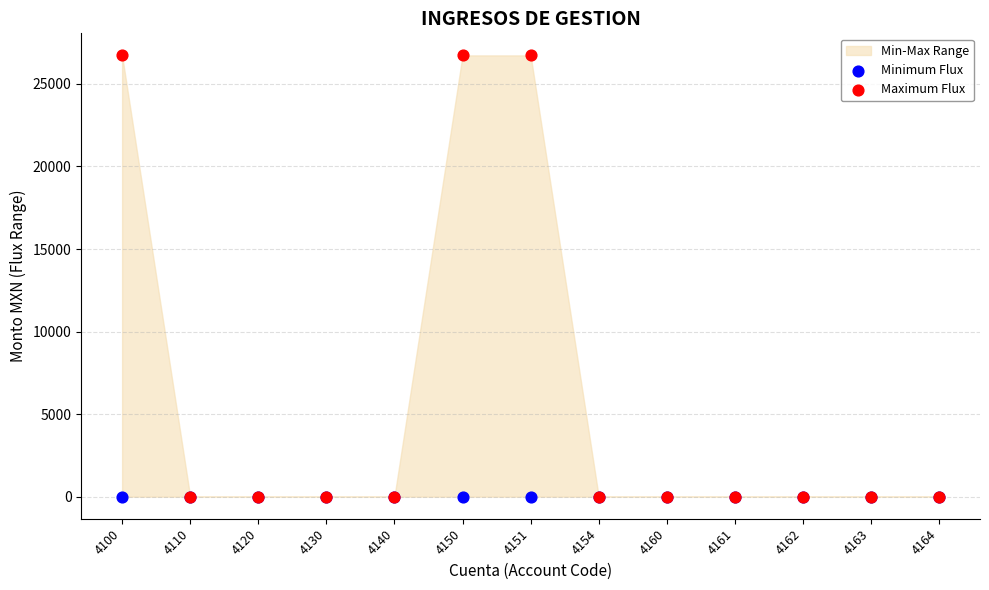

Which series contains the highest Y value?

Maximum Flux